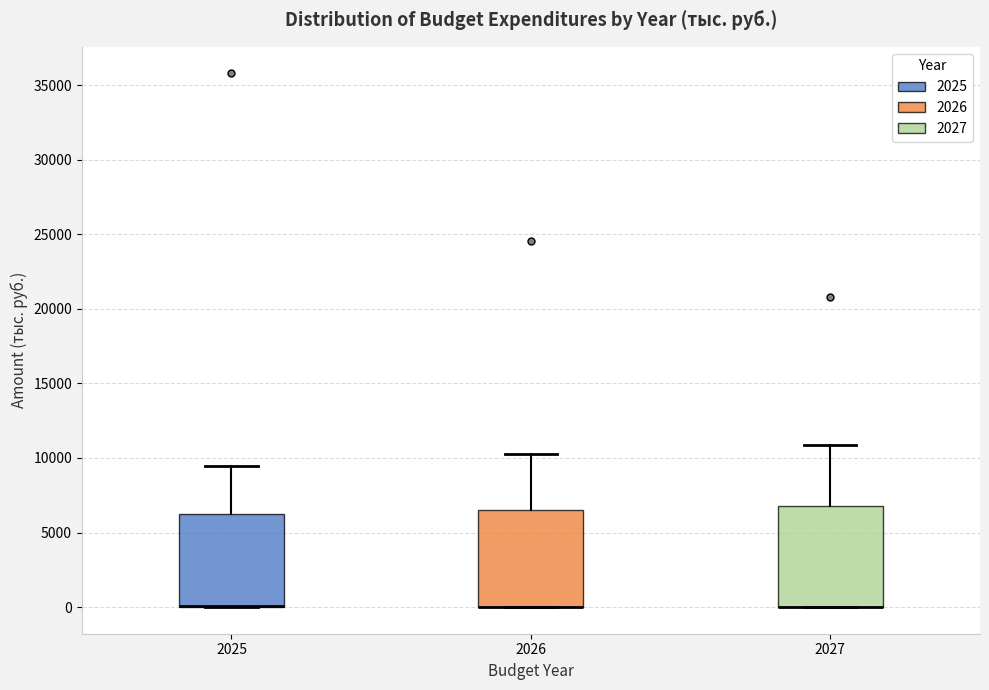

Where is the lower edge of the box at x = 2027 on the y-axis? The values are not printed on the chart, so give them approximately, as read against the axis.

0